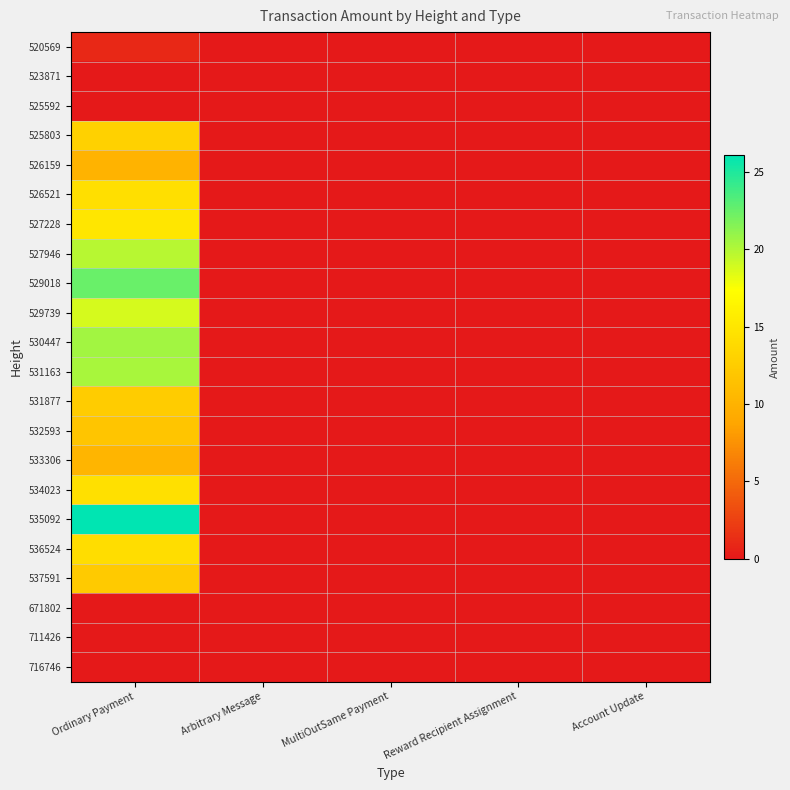

Reading left to right, list all the values displayed in this chart.

520569: Ordinary Payment=1.0	Arbitrary Message=0.0	MultiOutSame Payment=0.0	Reward Recipient Assignment=0.0	Account Update=0.0
523871: Ordinary Payment=0.0	Arbitrary Message=0.0	MultiOutSame Payment=0.0	Reward Recipient Assignment=0.0	Account Update=0.0
525592: Ordinary Payment=0.0	Arbitrary Message=0.0	MultiOutSame Payment=0.0	Reward Recipient Assignment=0.1	Account Update=0.0
525803: Ordinary Payment=13.0	Arbitrary Message=0.0	MultiOutSame Payment=0.0	Reward Recipient Assignment=0.0	Account Update=0.0
526159: Ordinary Payment=10.1	Arbitrary Message=0.0	MultiOutSame Payment=0.0	Reward Recipient Assignment=0.0	Account Update=0.0
526521: Ordinary Payment=14.3	Arbitrary Message=0.0	MultiOutSame Payment=0.0	Reward Recipient Assignment=0.0	Account Update=0.0
527228: Ordinary Payment=15.0	Arbitrary Message=0.0	MultiOutSame Payment=0.0	Reward Recipient Assignment=0.0	Account Update=0.0
527946: Ordinary Payment=19.8	Arbitrary Message=0.0	MultiOutSame Payment=0.0	Reward Recipient Assignment=0.0	Account Update=0.0
529018: Ordinary Payment=22.4	Arbitrary Message=0.0	MultiOutSame Payment=0.0	Reward Recipient Assignment=0.0	Account Update=0.0
529739: Ordinary Payment=18.8	Arbitrary Message=0.0	MultiOutSame Payment=0.0	Reward Recipient Assignment=0.0	Account Update=0.0
530447: Ordinary Payment=20.5	Arbitrary Message=0.0	MultiOutSame Payment=0.0	Reward Recipient Assignment=0.0	Account Update=0.0
531163: Ordinary Payment=20.4	Arbitrary Message=0.0	MultiOutSame Payment=0.0	Reward Recipient Assignment=0.0	Account Update=0.0
531877: Ordinary Payment=12.5	Arbitrary Message=0.0	MultiOutSame Payment=0.0	Reward Recipient Assignment=0.0	Account Update=0.0
532593: Ordinary Payment=11.8	Arbitrary Message=0.0	MultiOutSame Payment=0.0	Reward Recipient Assignment=0.0	Account Update=0.0
533306: Ordinary Payment=10.3	Arbitrary Message=0.0	MultiOutSame Payment=0.0	Reward Recipient Assignment=0.0	Account Update=0.0
534023: Ordinary Payment=14.4	Arbitrary Message=0.0	MultiOutSame Payment=0.0	Reward Recipient Assignment=0.0	Account Update=0.0
535092: Ordinary Payment=26.1	Arbitrary Message=0.0	MultiOutSame Payment=0.0	Reward Recipient Assignment=0.0	Account Update=0.0
536524: Ordinary Payment=14.1	Arbitrary Message=0.0	MultiOutSame Payment=0.0	Reward Recipient Assignment=0.0	Account Update=0.0
537591: Ordinary Payment=12.3	Arbitrary Message=0.0	MultiOutSame Payment=0.0	Reward Recipient Assignment=0.0	Account Update=0.0
671802: Ordinary Payment=0.0	Arbitrary Message=0.0	MultiOutSame Payment=0.0	Reward Recipient Assignment=0.0	Account Update=0.0
711426: Ordinary Payment=0.0	Arbitrary Message=0.0	MultiOutSame Payment=0.0	Reward Recipient Assignment=0.0	Account Update=0.0
716746: Ordinary Payment=0.0	Arbitrary Message=0.0	MultiOutSame Payment=0.0	Reward Recipient Assignment=0.0	Account Update=0.0